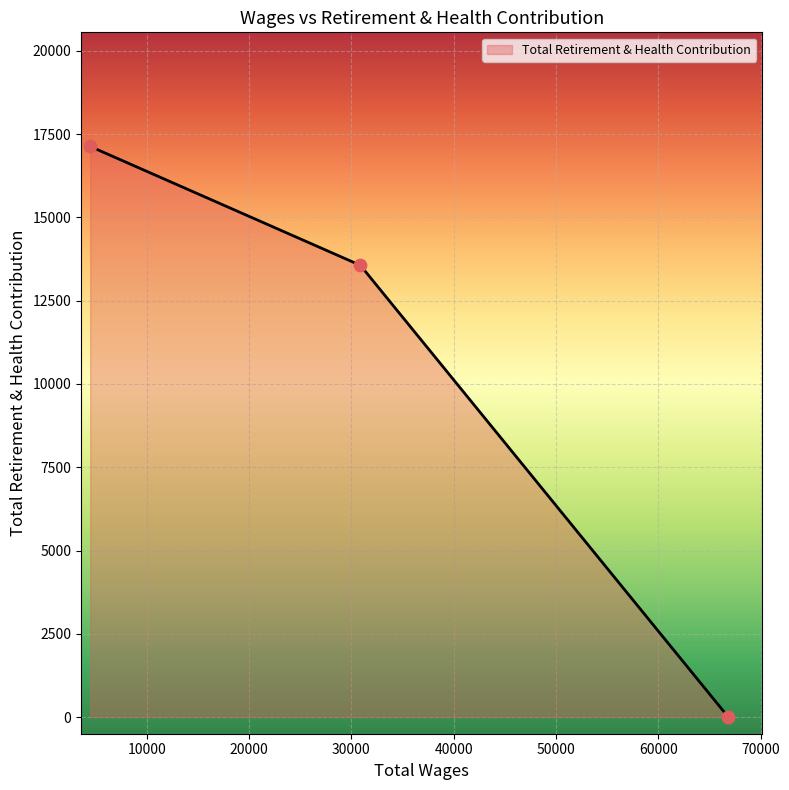

What is the change in value from 4479.0 to 66852.0?

-17130